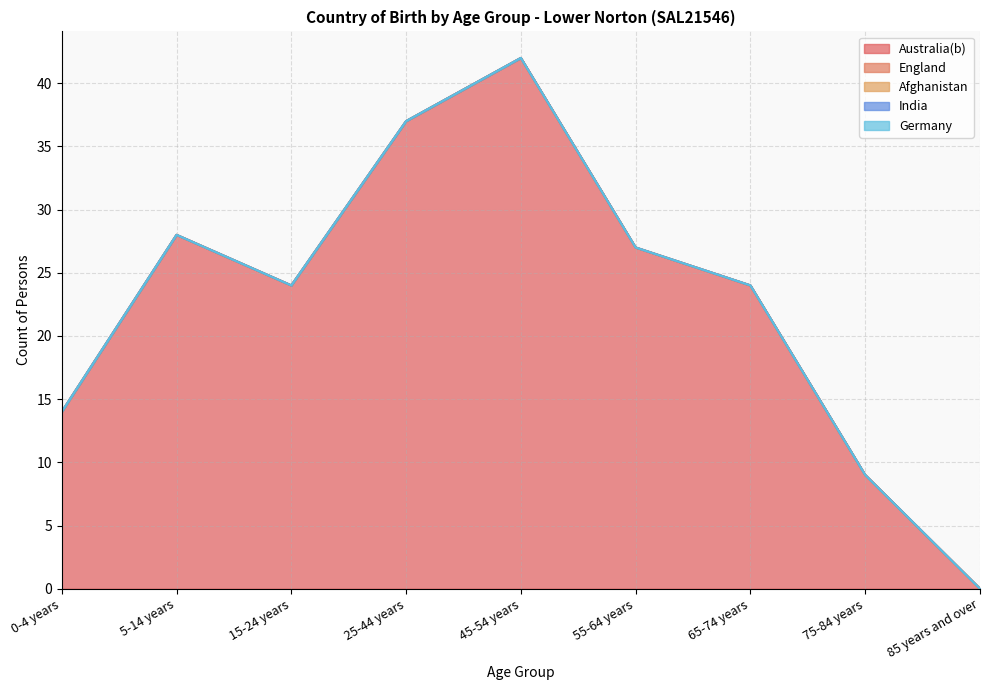

Which series has the largest range (max minus min)?

Australia(b)